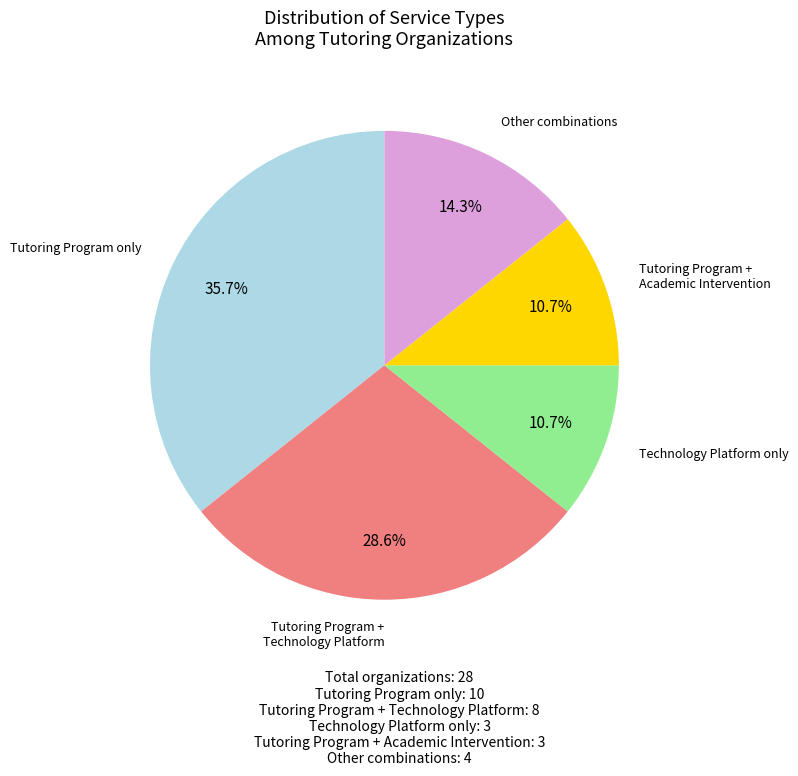

Does any single category account for the majority?

No